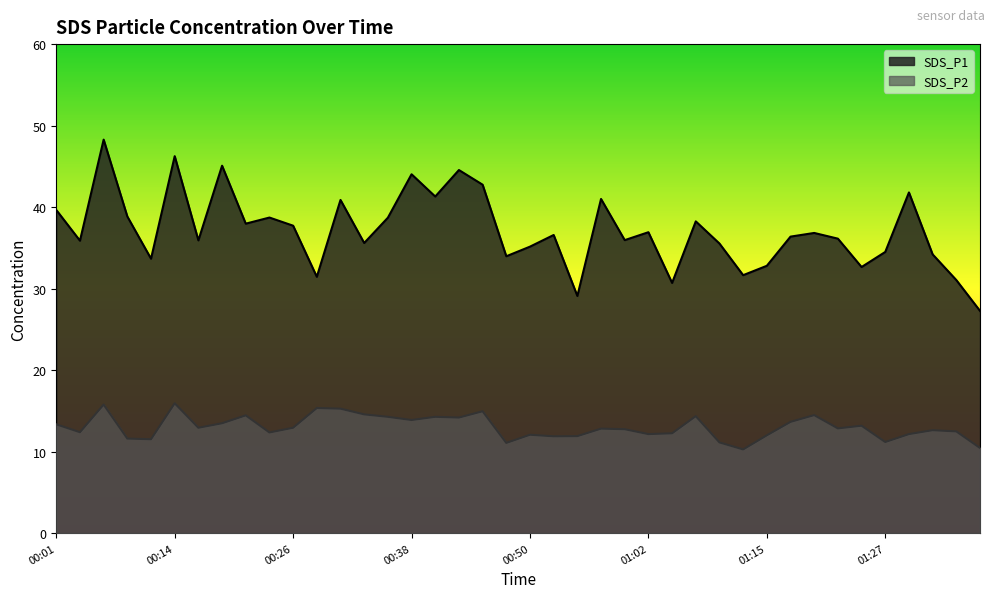

What is the difference between the highest and lowest values at 01:15?

20.8